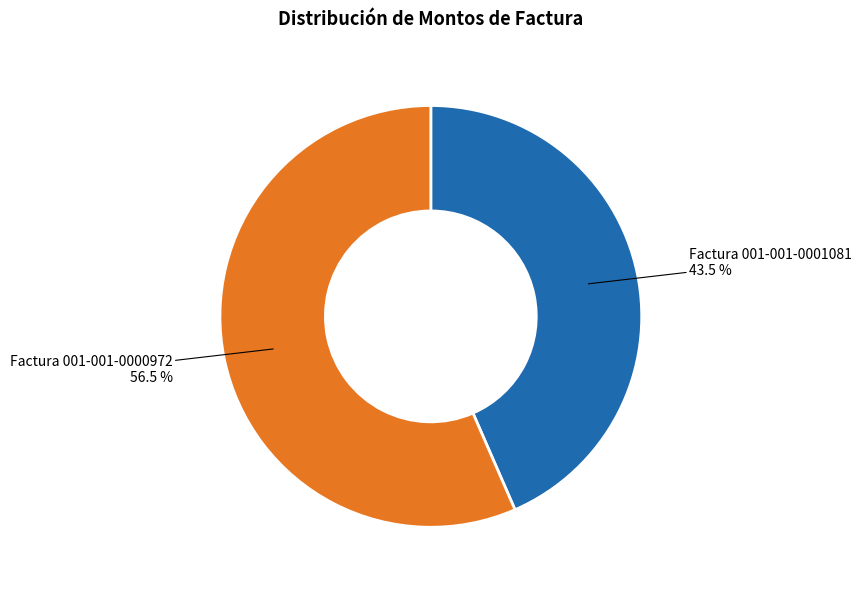

To the nearest percent, what is the difference between the largest and smallest slice percentages?

13%